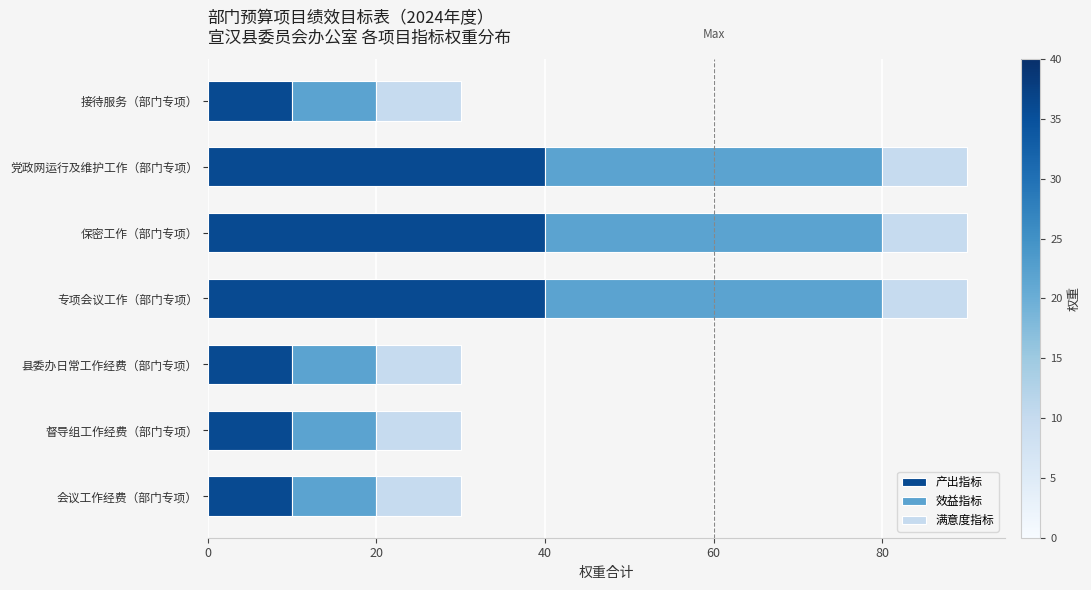

True or false: 产出指标 has a value of 10 at 会议工作经费（部门专项）.

True